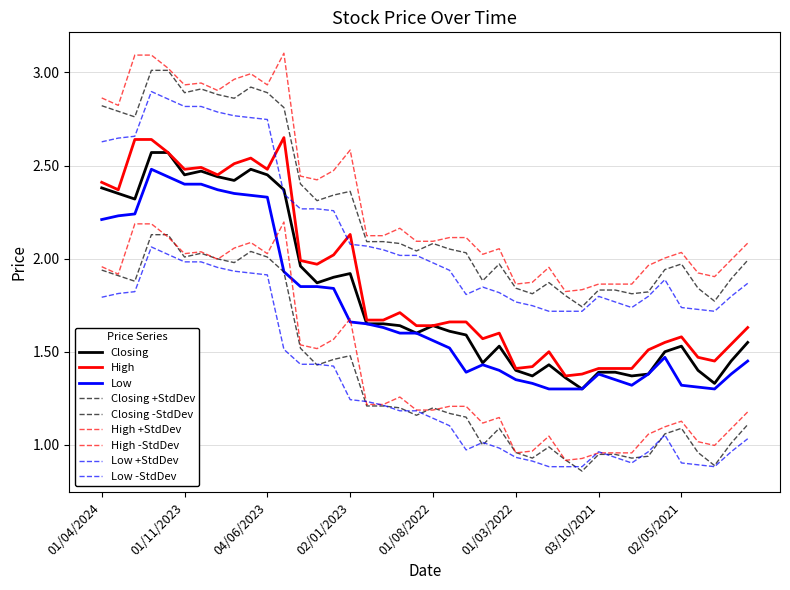

What is the value of the Closing point at the 5th from the left?

2.6